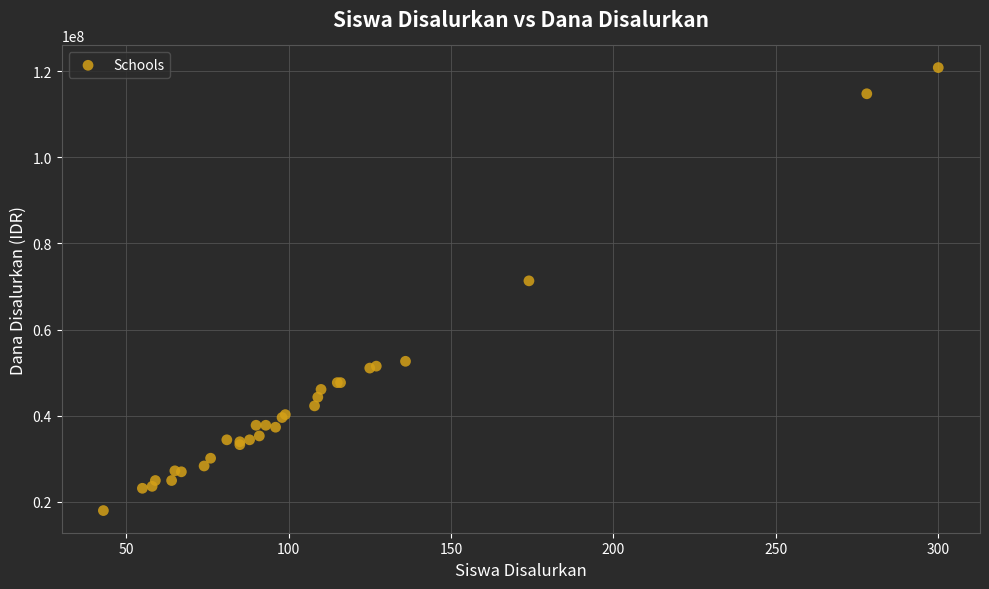

What Y value in the scatter plot is closest to 69412500?

71325000